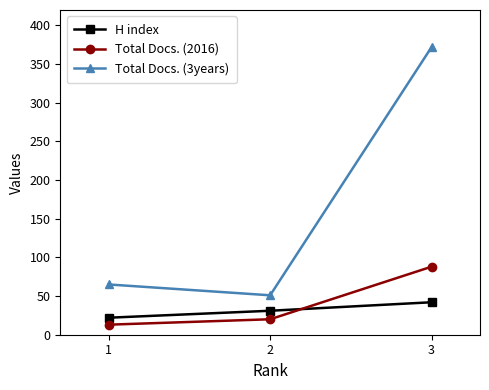

What is the total value across all series at 2?

102